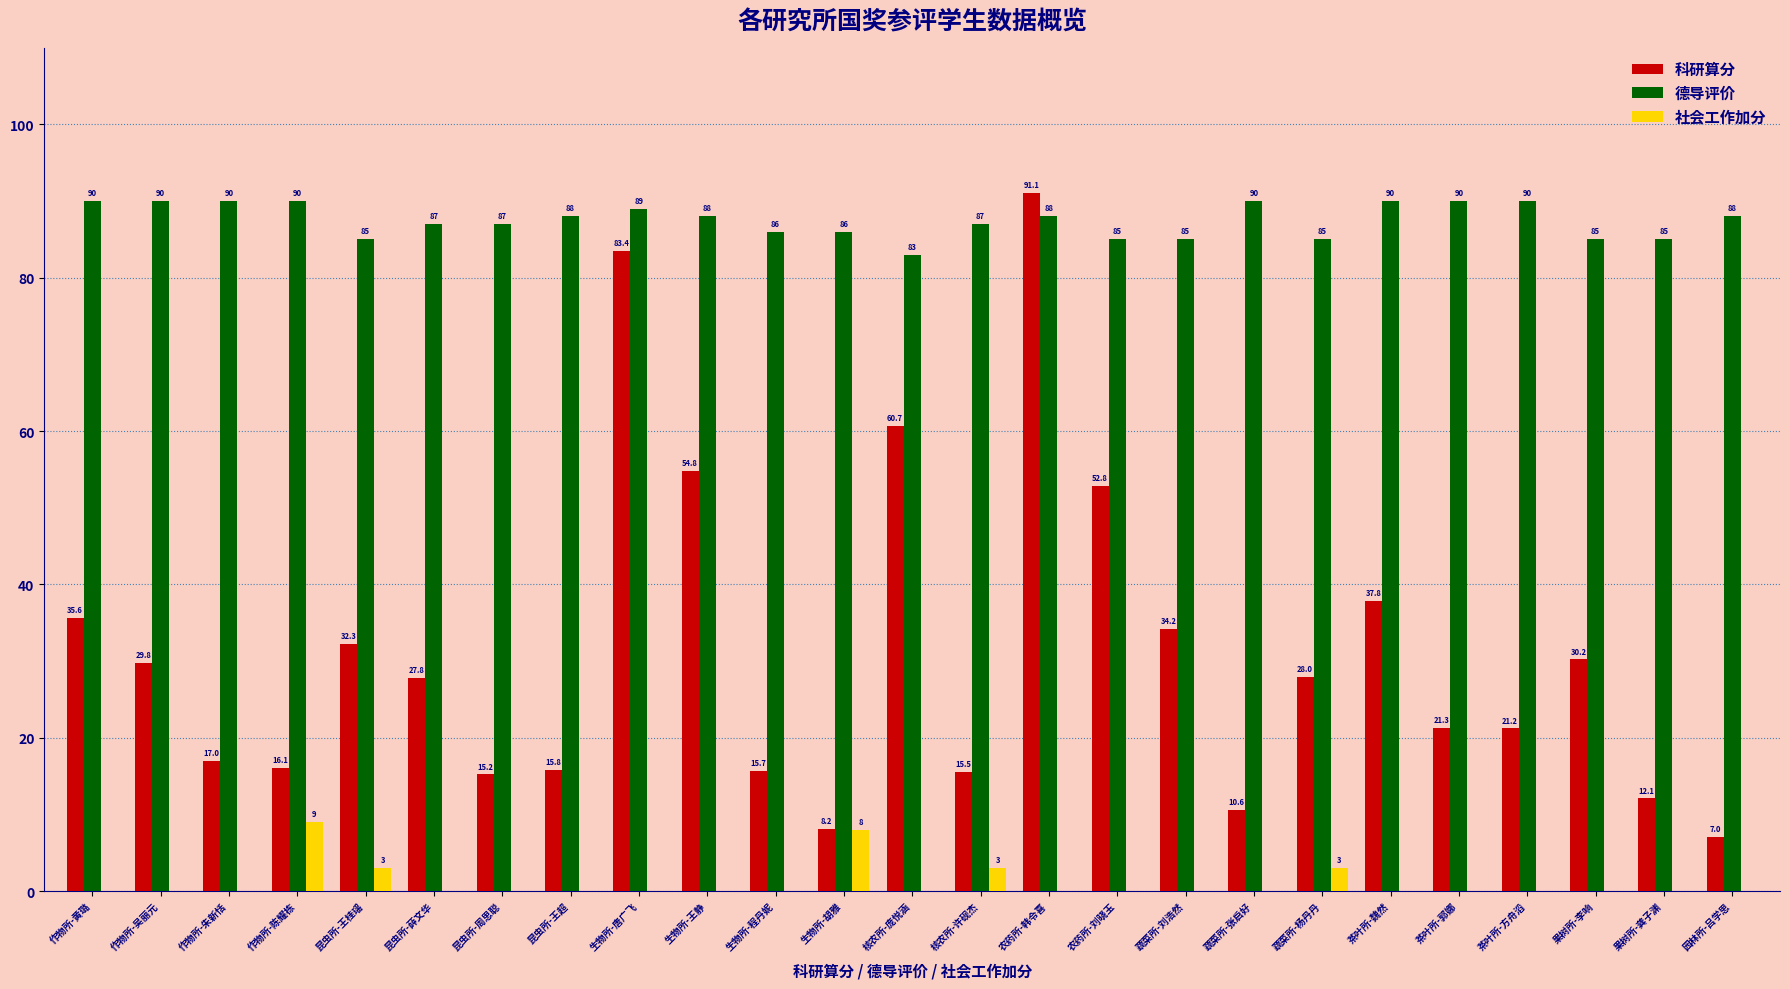

How many categories are shown in the chart?

25